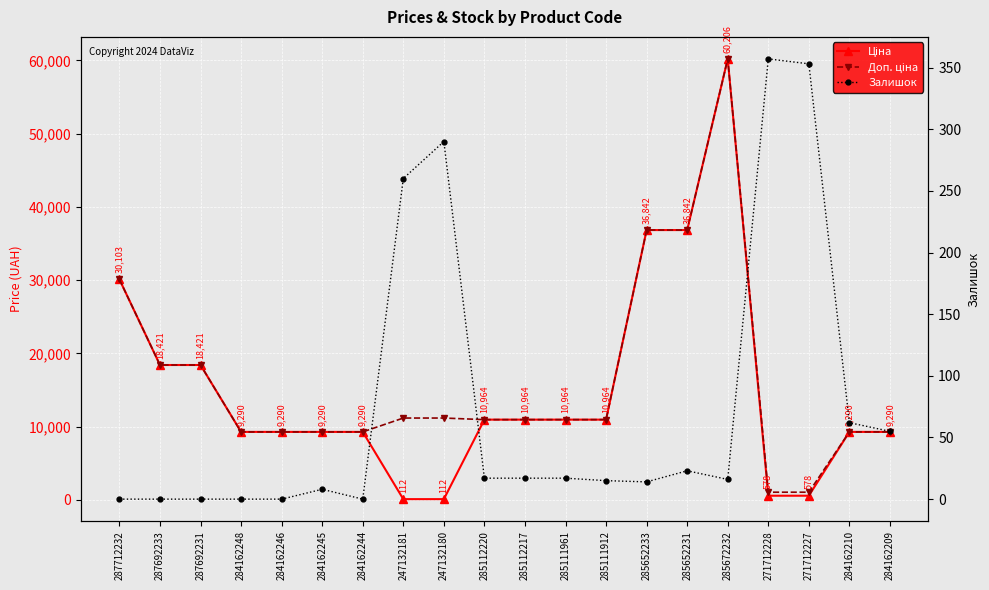

What is the label of the 14th point from the left?

285652233